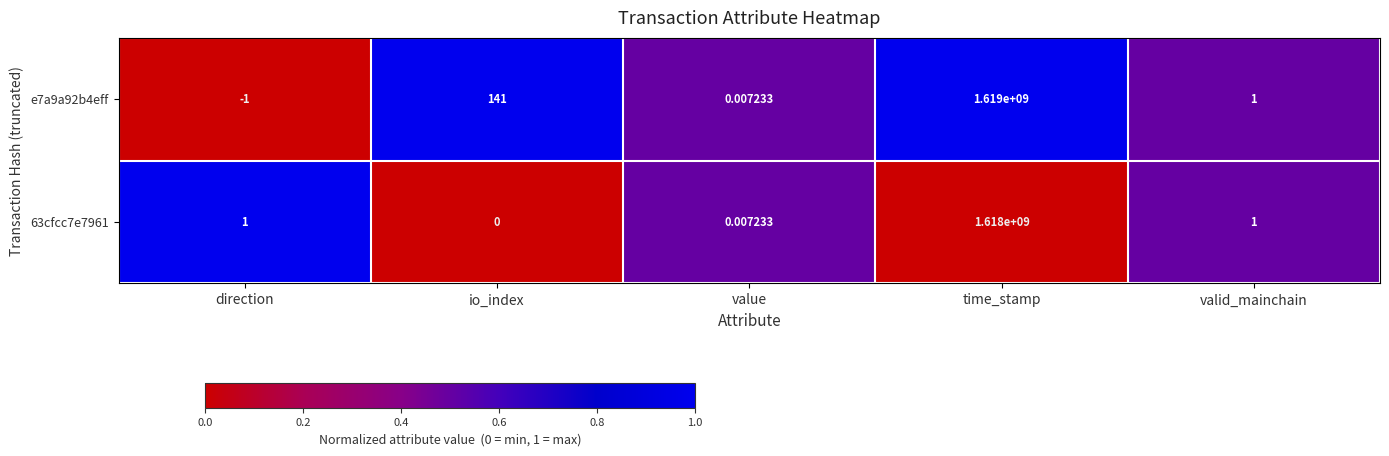

At which category is the sum across all series the highest?

time_stamp